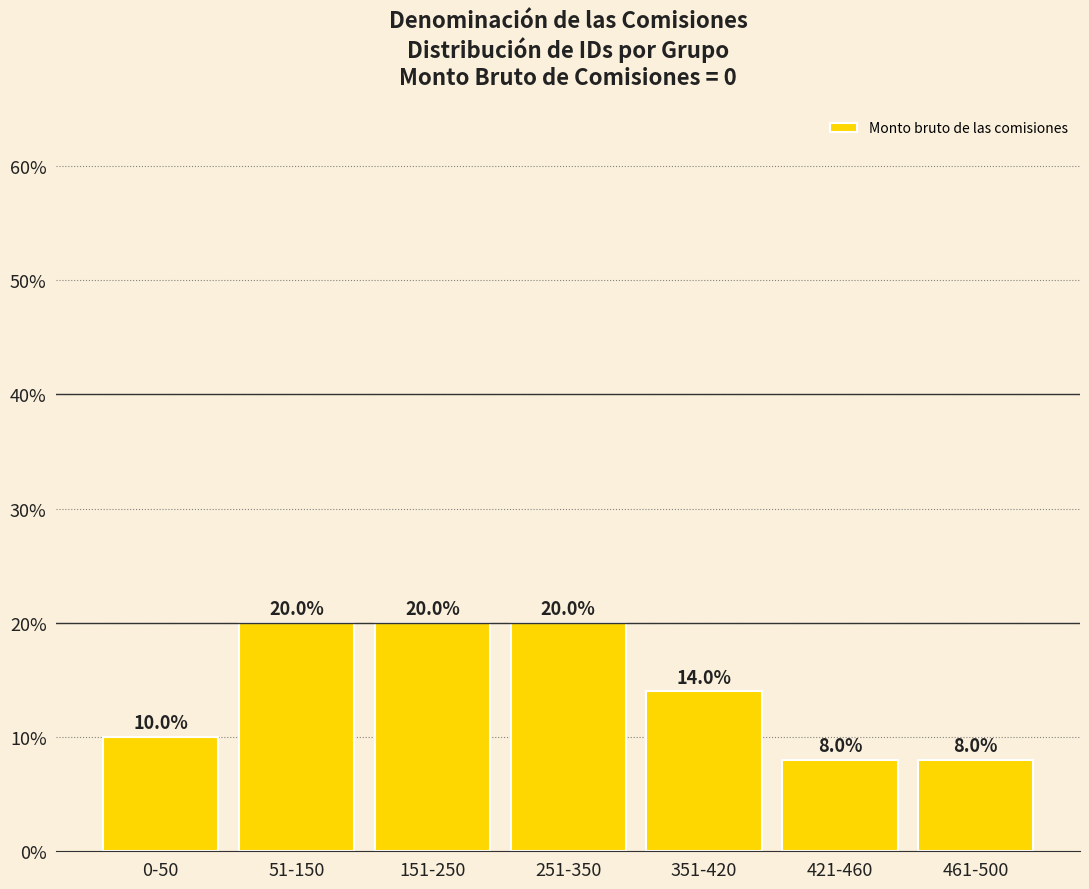

What position from the left is 51-150?

2